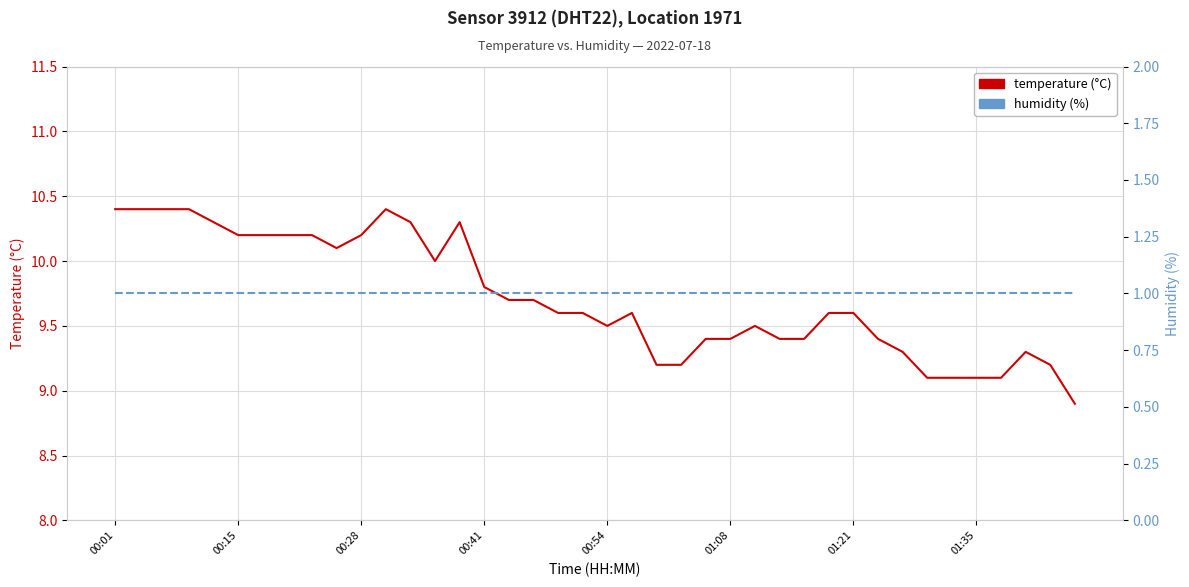

True or false: temperature (°C) has more than 0 interior local peaks.

True